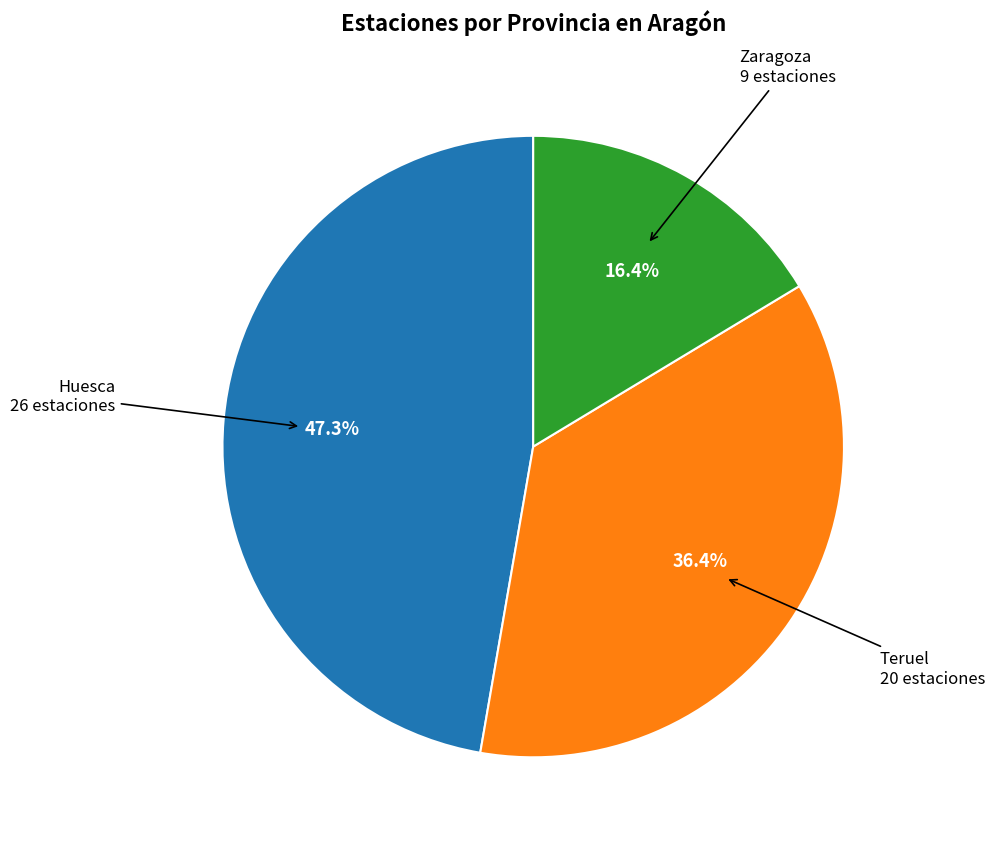

What is the ratio of the value at Teruel to the value at Zaragoza?

2.2